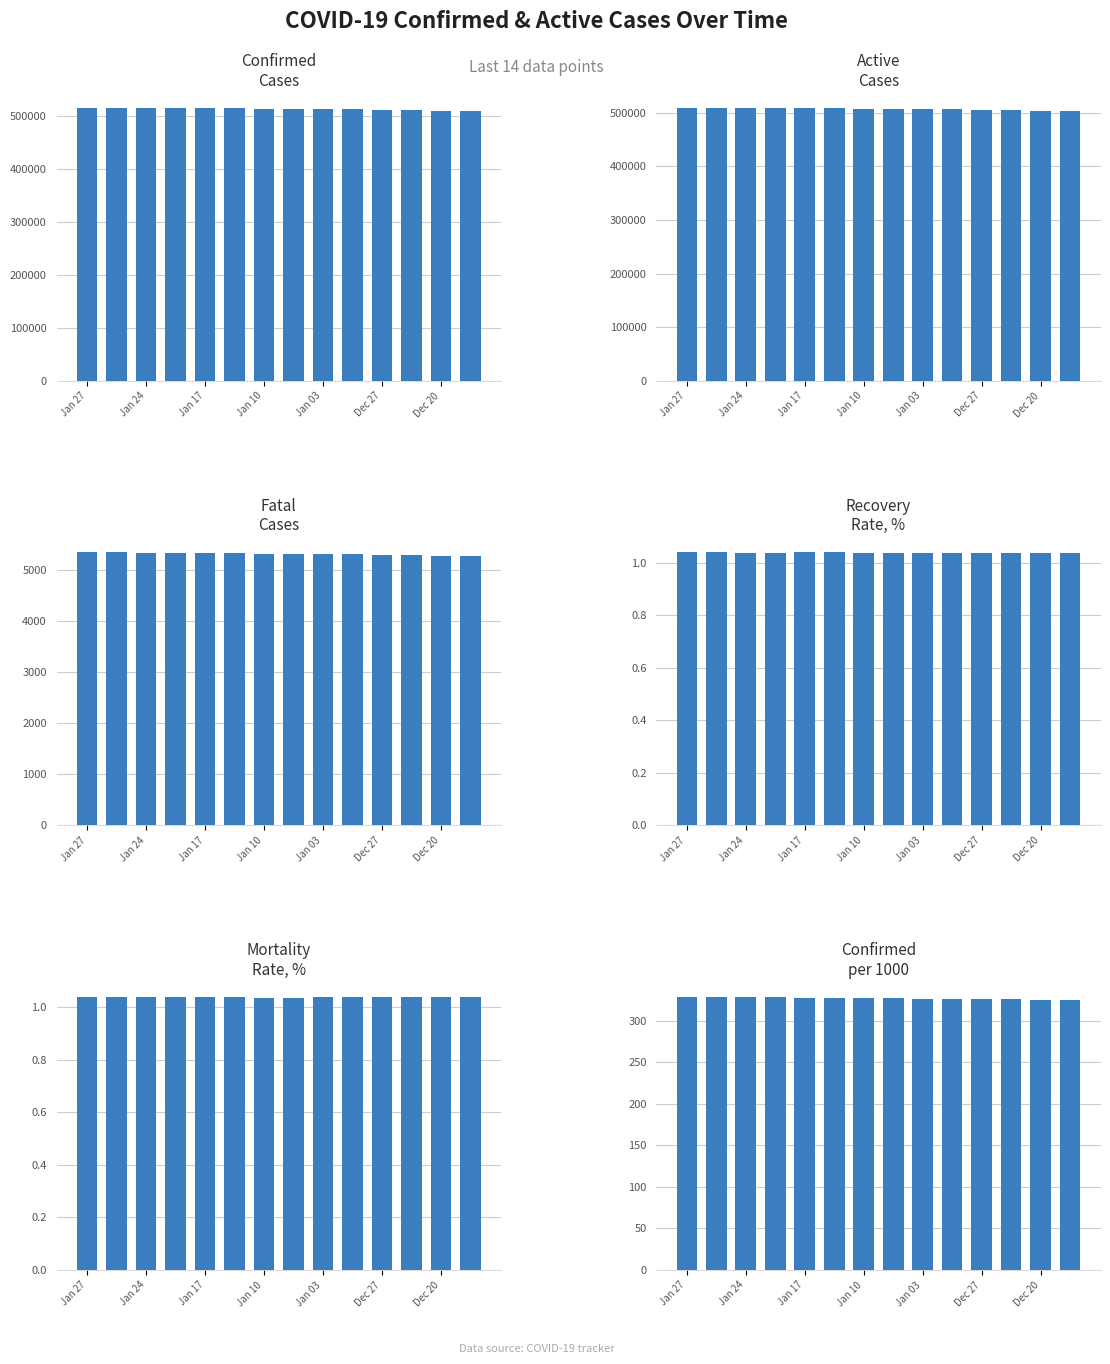

How many groups of bars are there?

14